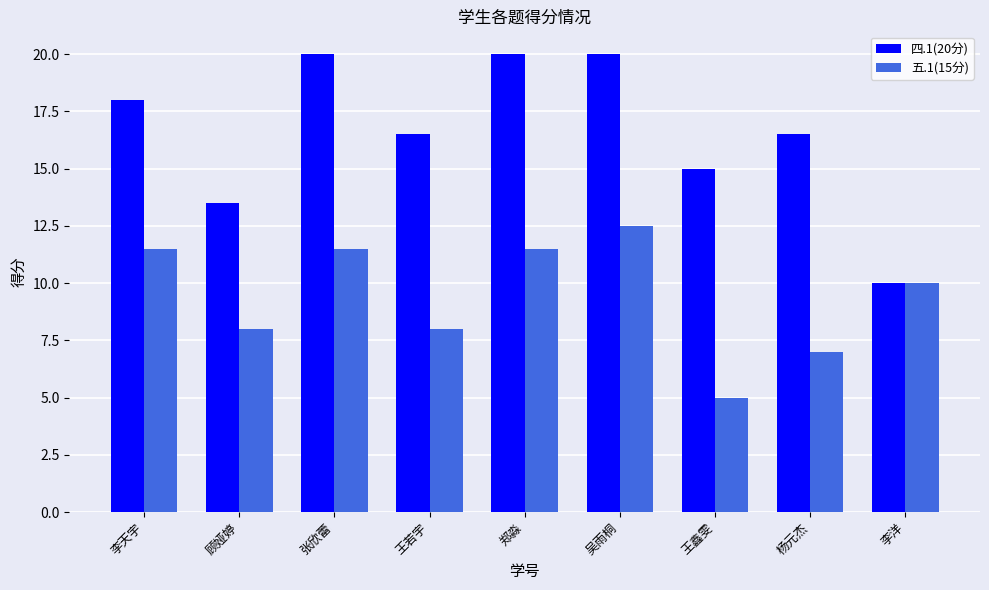

What is the total value across all series at 王若宇?

24.5